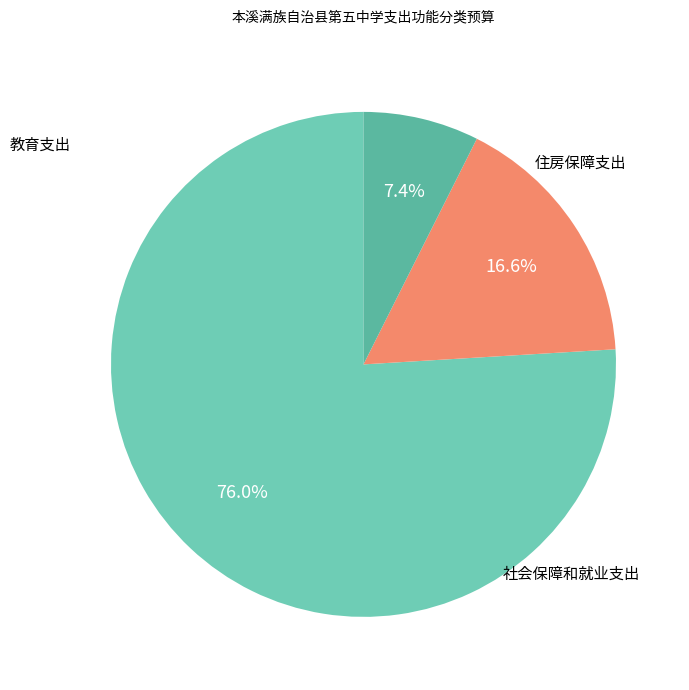

Is there a majority slice in this chart?

Yes